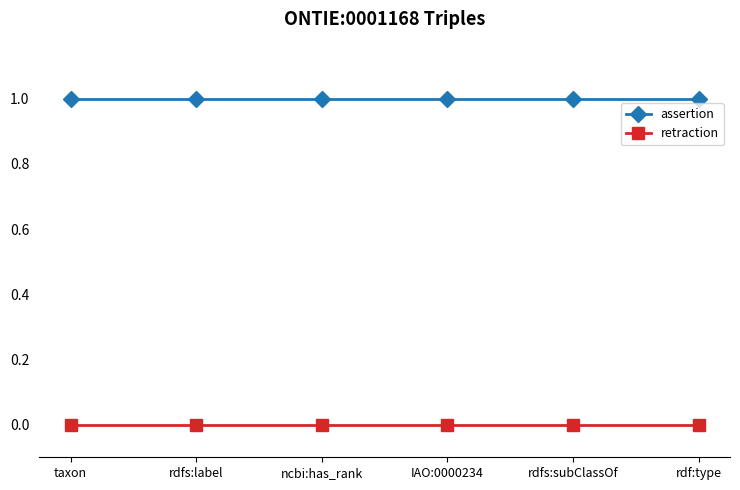

How many distinct data groups are displayed?

2